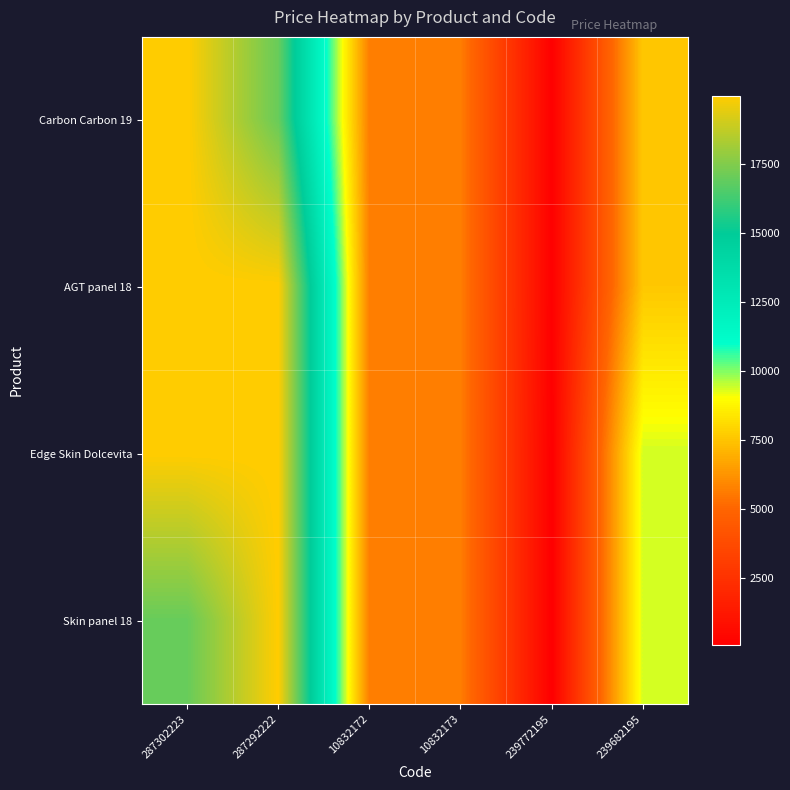

Reading right to left, transcribe all the data shown in this chart.

Carbon Carbon 19: 239682195=7596.5	239772195=114.1	10832173=5673.8	10832172=5673.8	287292222=16976.3	287302223=19964.2
AGT panel 18: 239682195=7596.5	239772195=114.1	10832173=5673.8	10832172=5673.8	287292222=19964.2	287302223=19964.2
Edge Skin Dolcevita: 239682195=9384.0	239772195=57.0	10832173=5673.8	10832172=5673.8	287292222=19964.2	287302223=19964.2
Skin panel 18: 239682195=9384.0	239772195=57.0	10832173=5673.8	10832172=5673.8	287292222=19964.2	287302223=16976.3